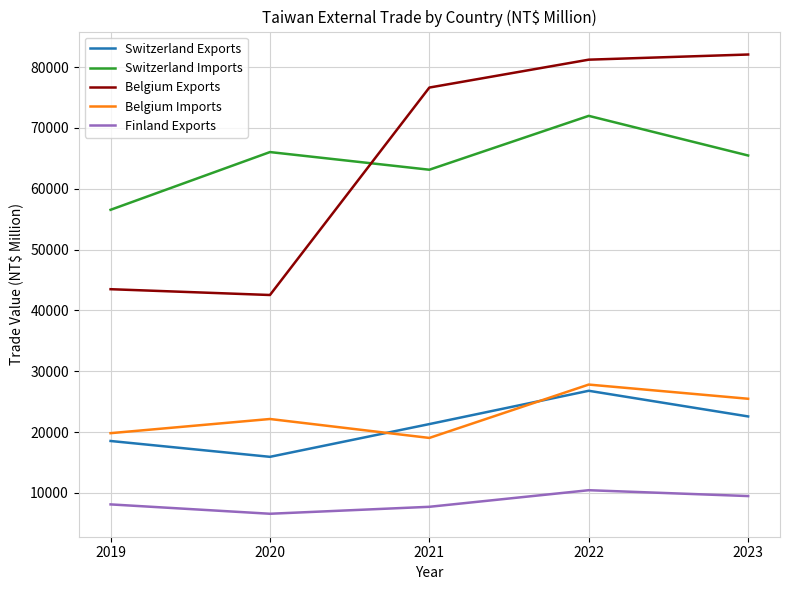

In Belgium Imports, how many points are higher than both neighbors (excluding endpoints)?

2